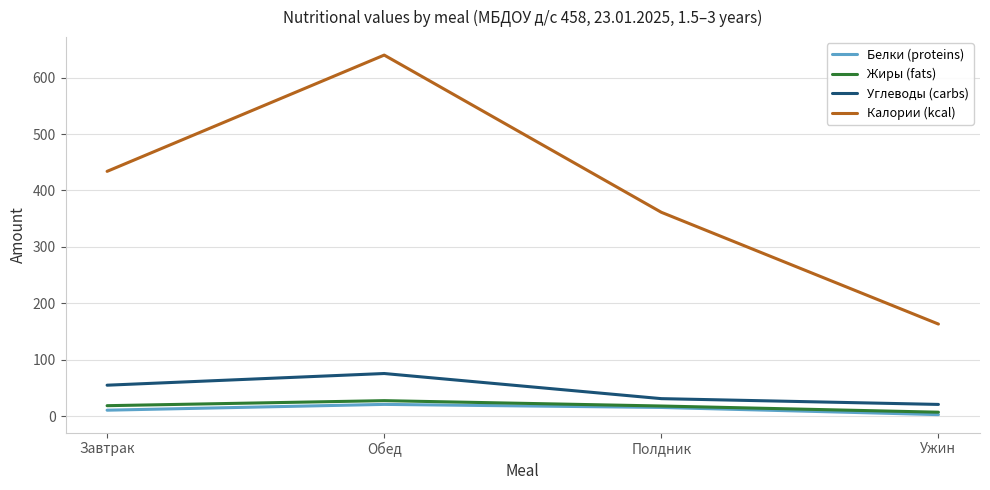

What are all the series names shown in the legend?

Белки (proteins), Жиры (fats), Углеводы (carbs), Калории (kcal)